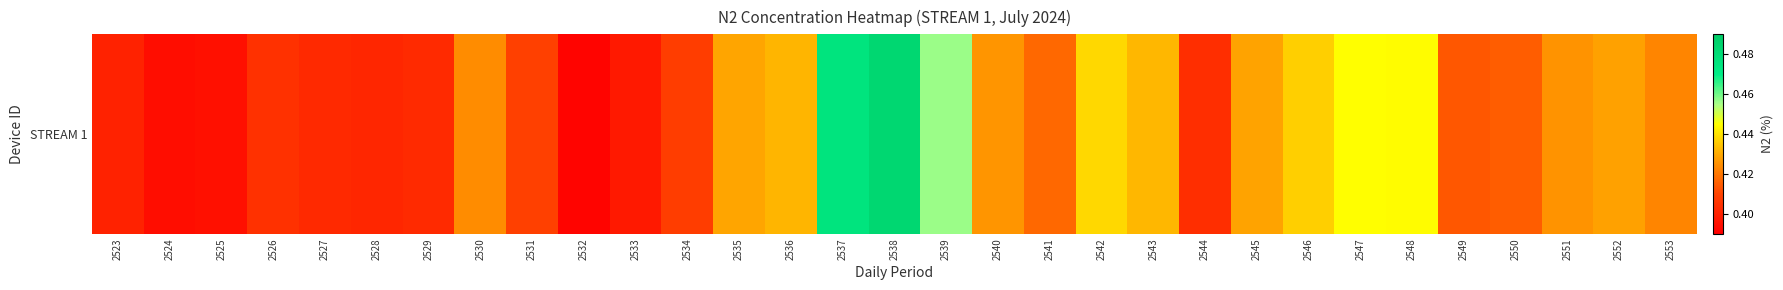

What is the smallest value displayed?

0.4